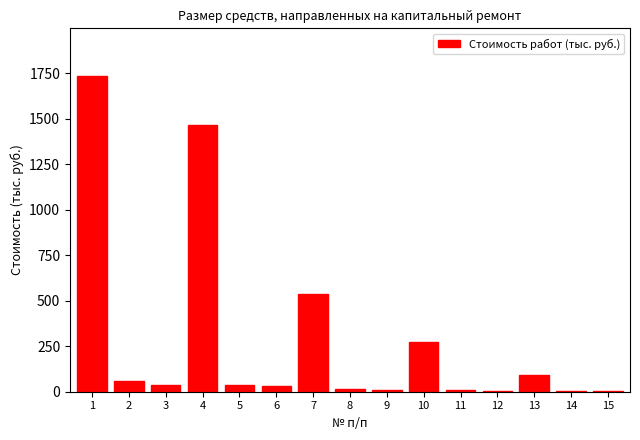

What is the sum of all values?

4307.7